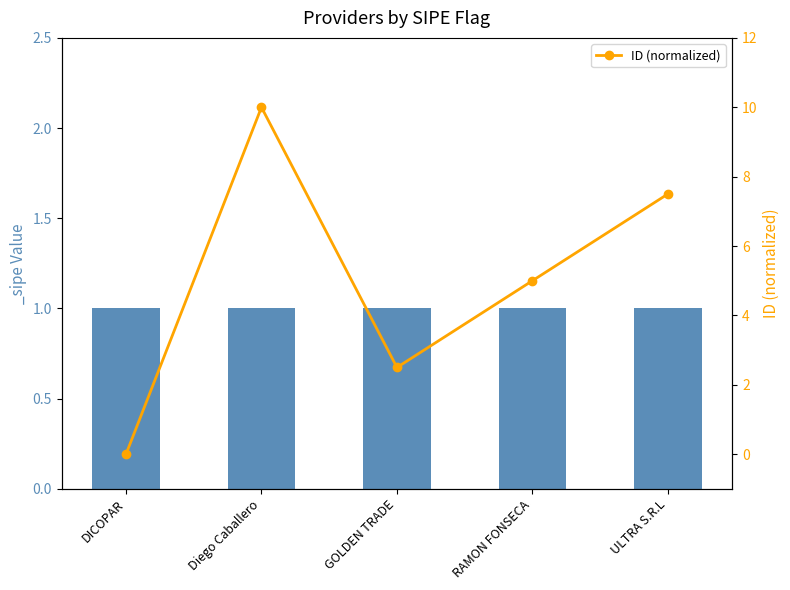

Rank the categories by value from highest to lowest.

Diego Caballero, ULTRA S.R.L, RAMON FONSECA, GOLDEN TRADE, DICOPAR